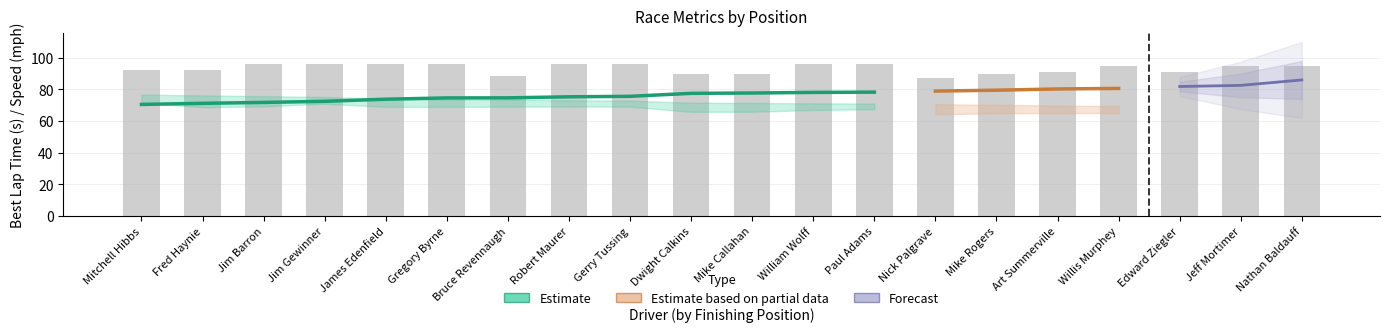

Between 9 and 5, which is larger?

5